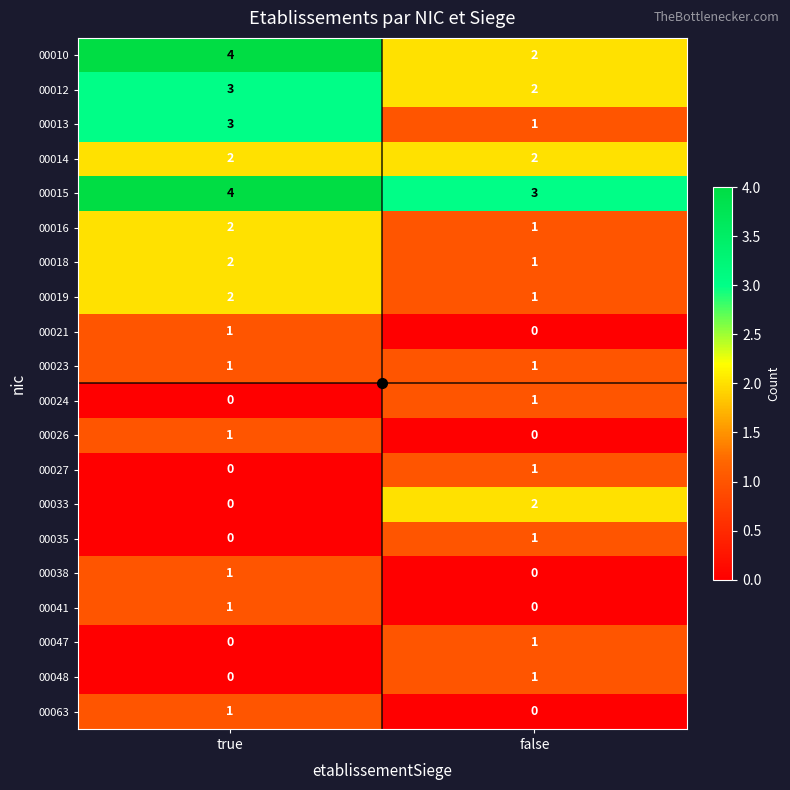

What is the spread (max minus min) of values at false?

3